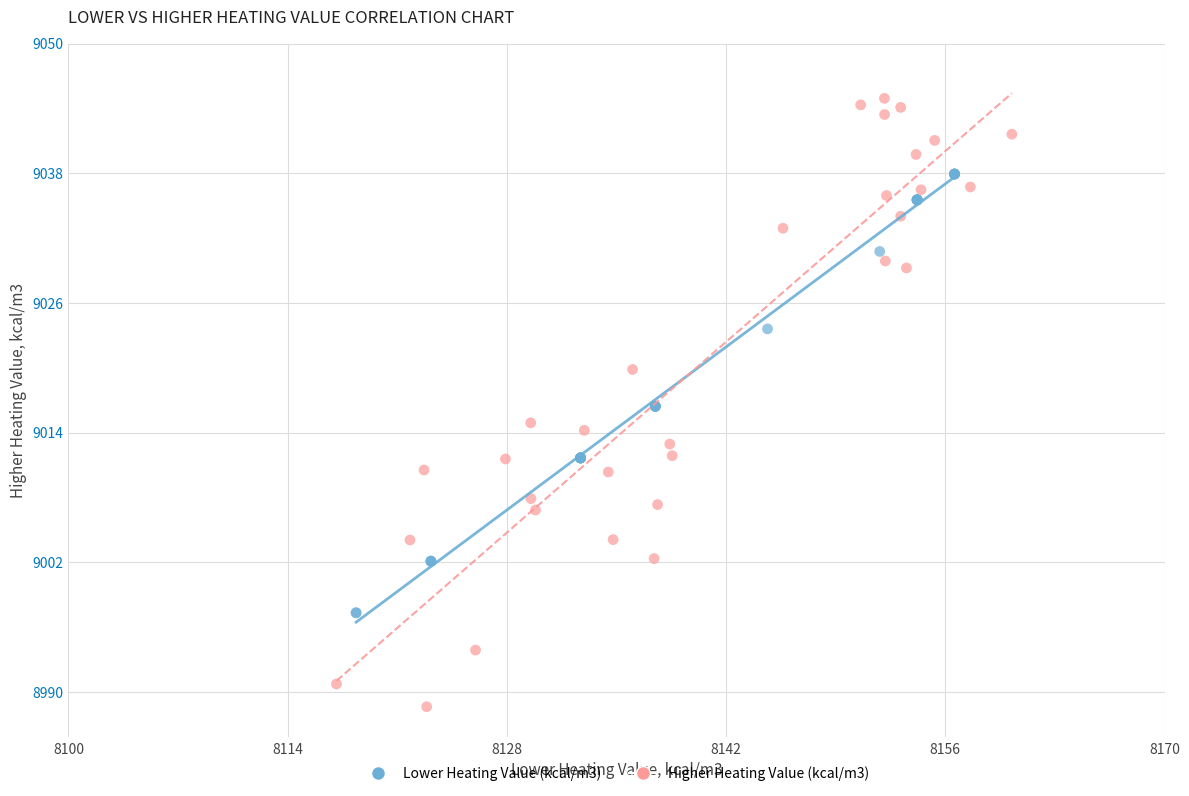

Which series has the largest Y range (max minus min)?

Higher Heating Value (kcal/m3)